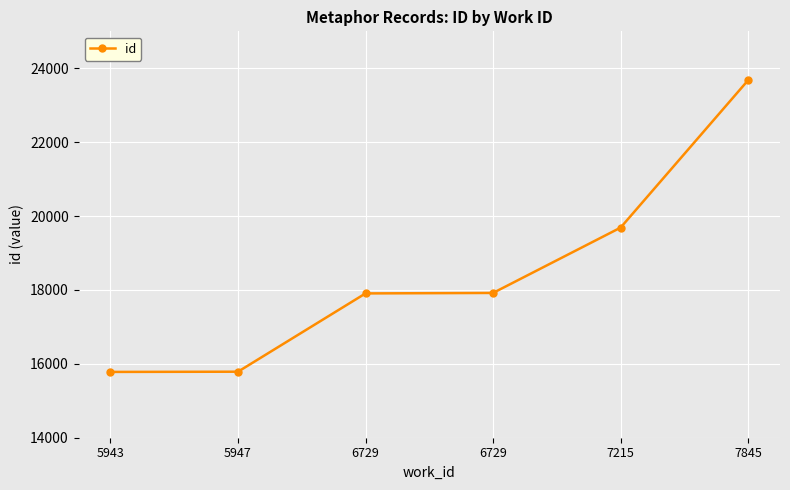

Reading left to right, what are all the values shown in this chart?

5943=15781	5947=15787	6729=17906	6729=17919	7215=19687	7845=23677